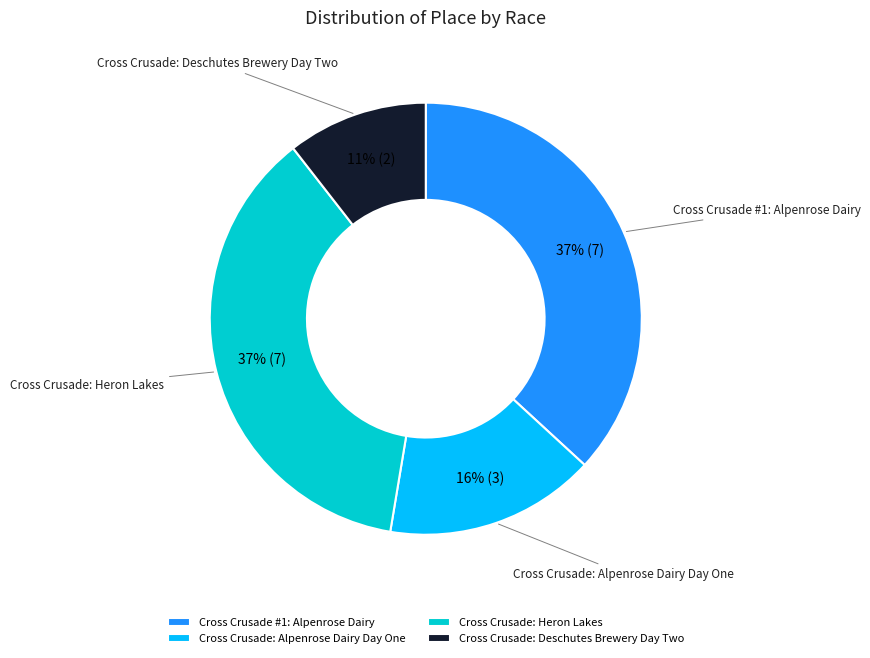

Which category has the smallest portion of the pie?

Cross Crusade: Deschutes Brewery Day Two